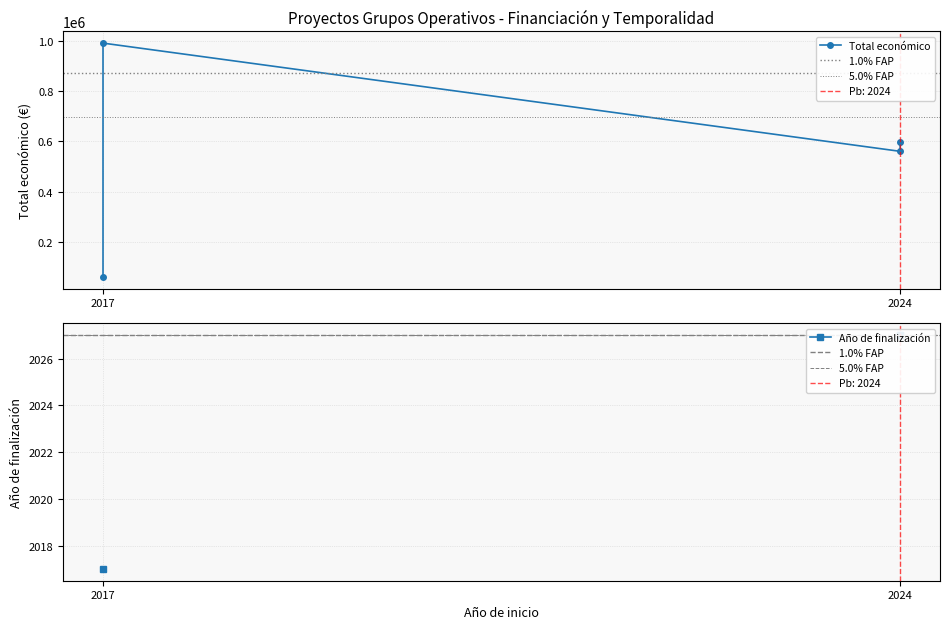

At which label does Total económico reach its minimum?

2017